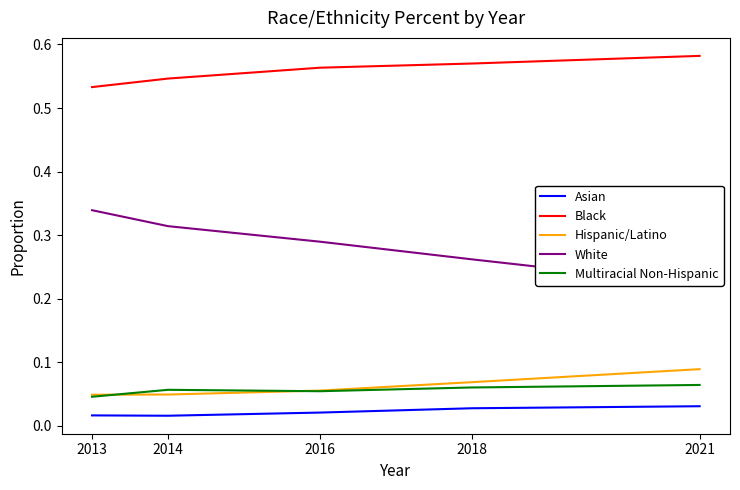

What is the lowest value of the Black series?

0.5